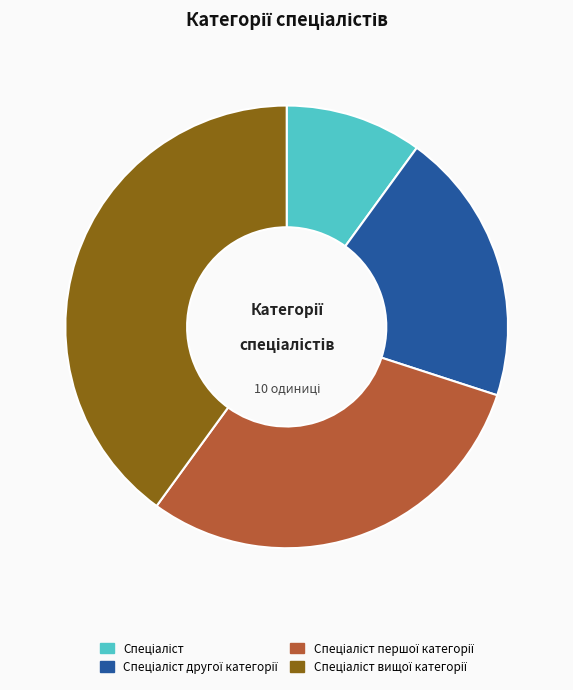

Is there any slice that represents more than half of the pie?

No